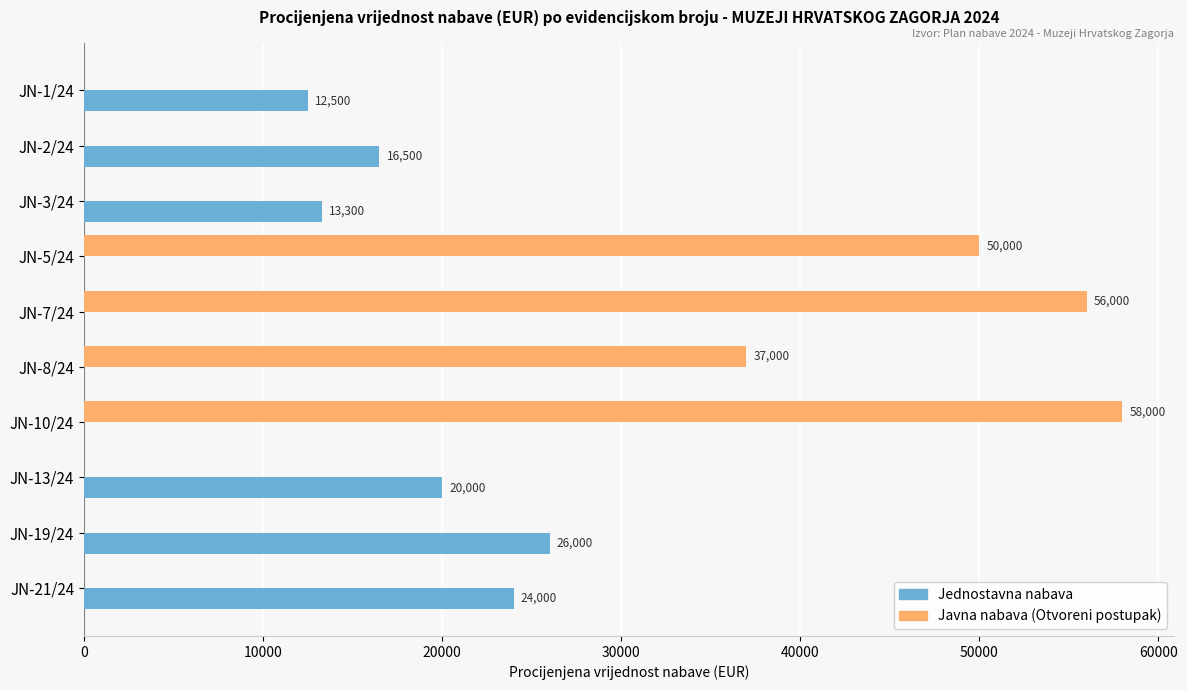

How many Javna nabava (Otvoreni postupak) values are between 0 and 50000?

8